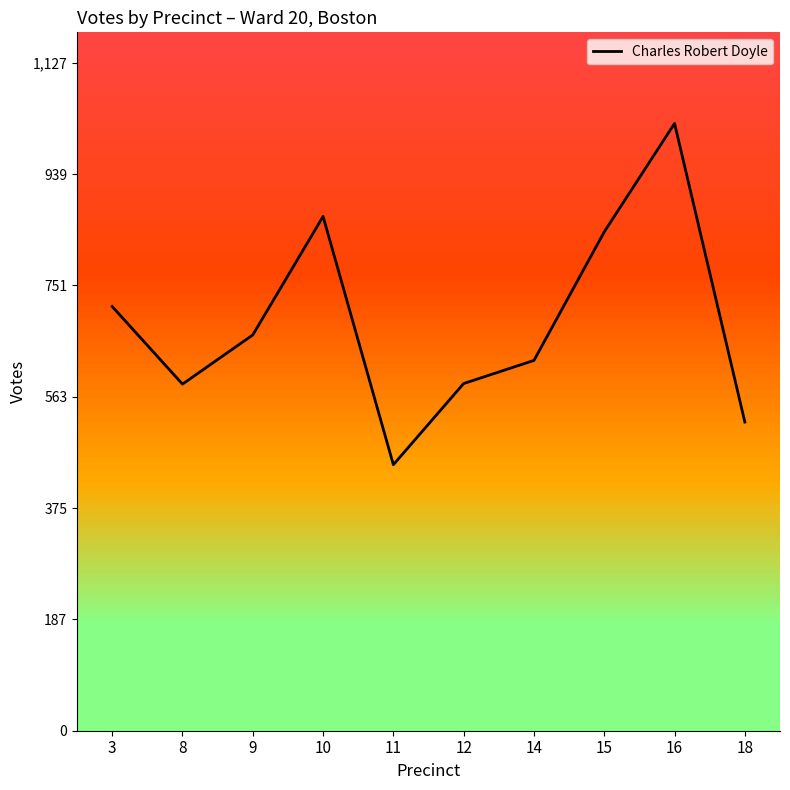

Where does the data first go above 668?

3